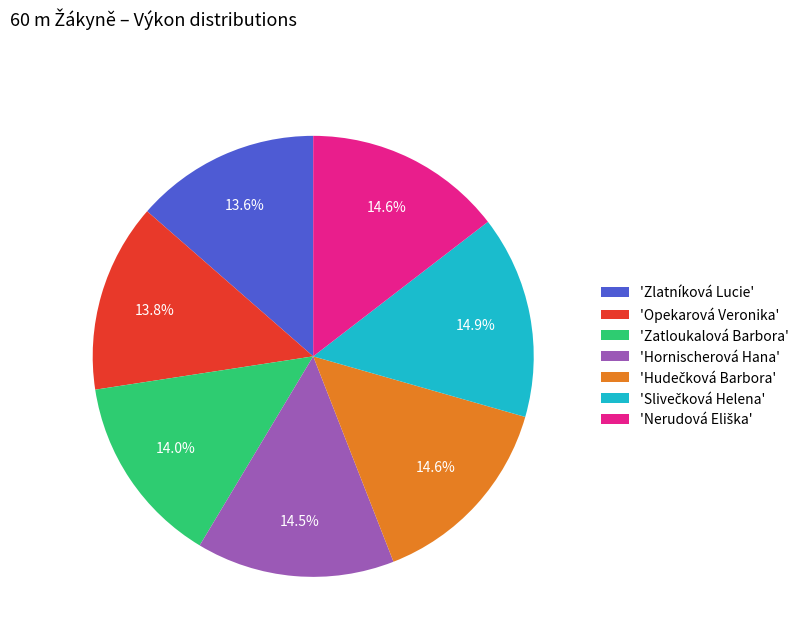

Does 'Zlatníková Lucie' represent more than half of the total?

No